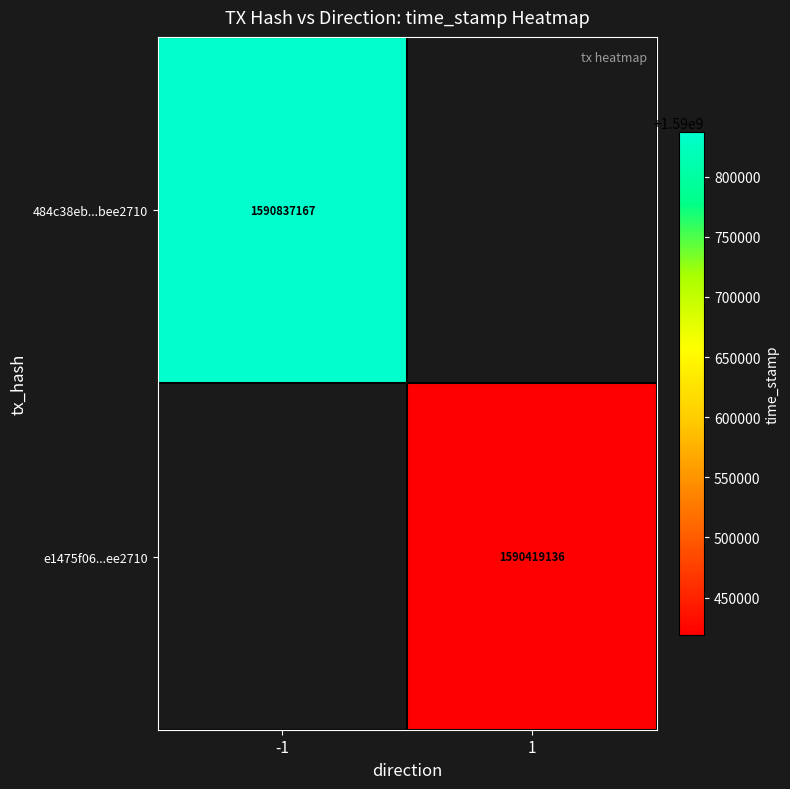

Is it true that 484c38eb...bee2710 equals 2441789408 at -1?

False